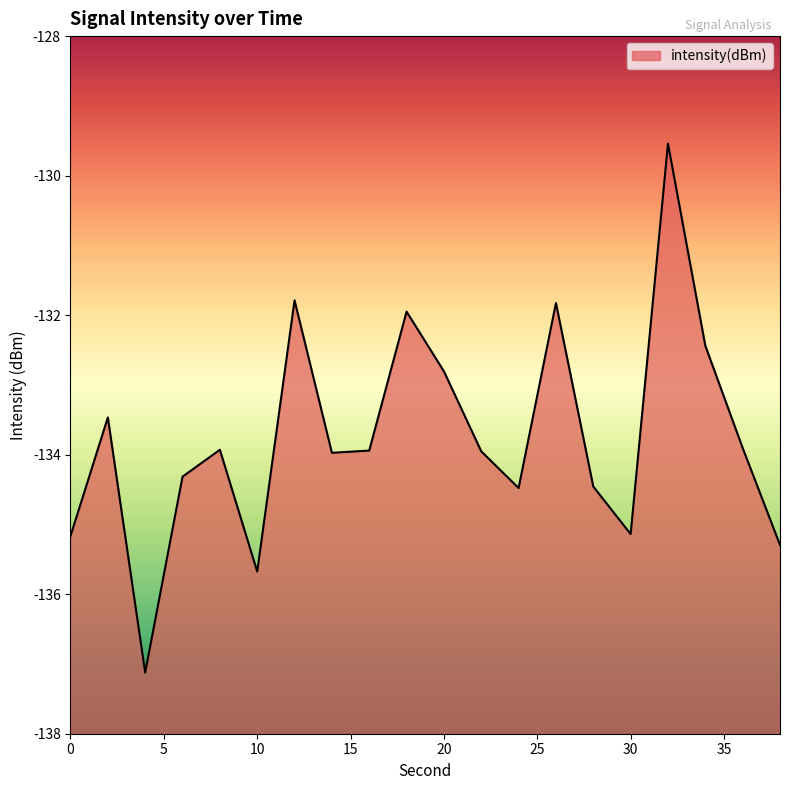

How many interior local peaks (higher than both neighbors) does the data have?

6